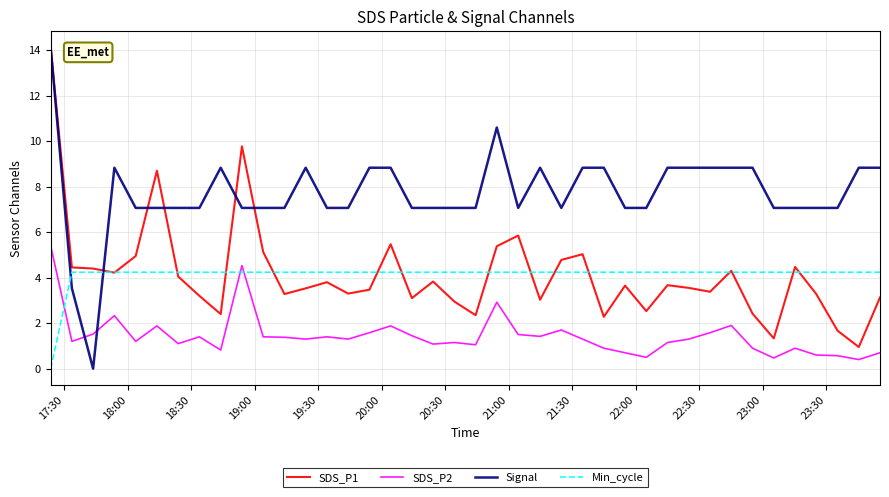

What are all the series names shown in the legend?

SDS_P1, SDS_P2, Signal, Min_cycle